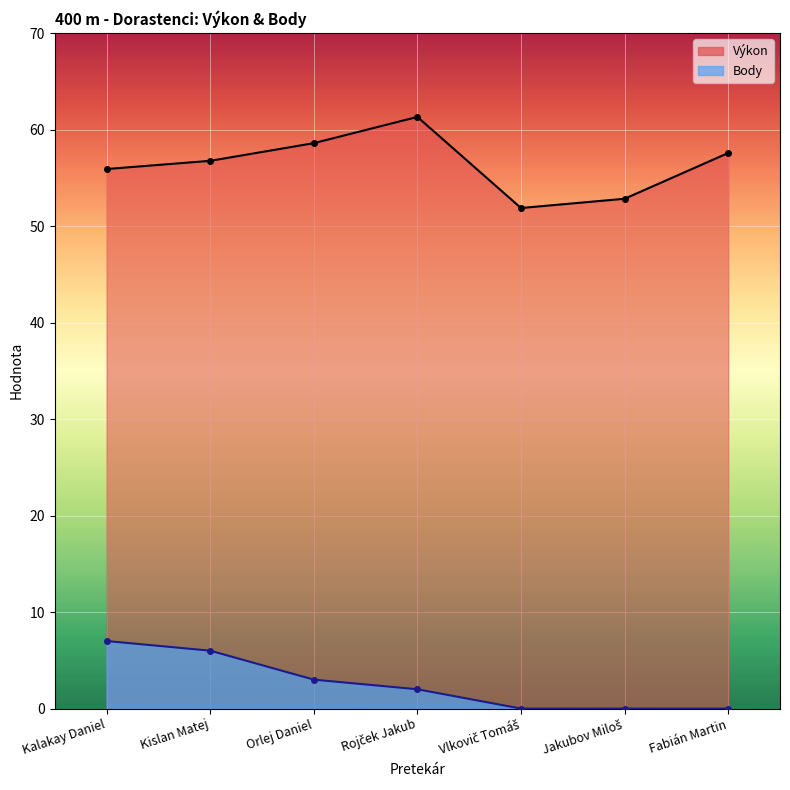

What is the average value of the Body series?

2.6